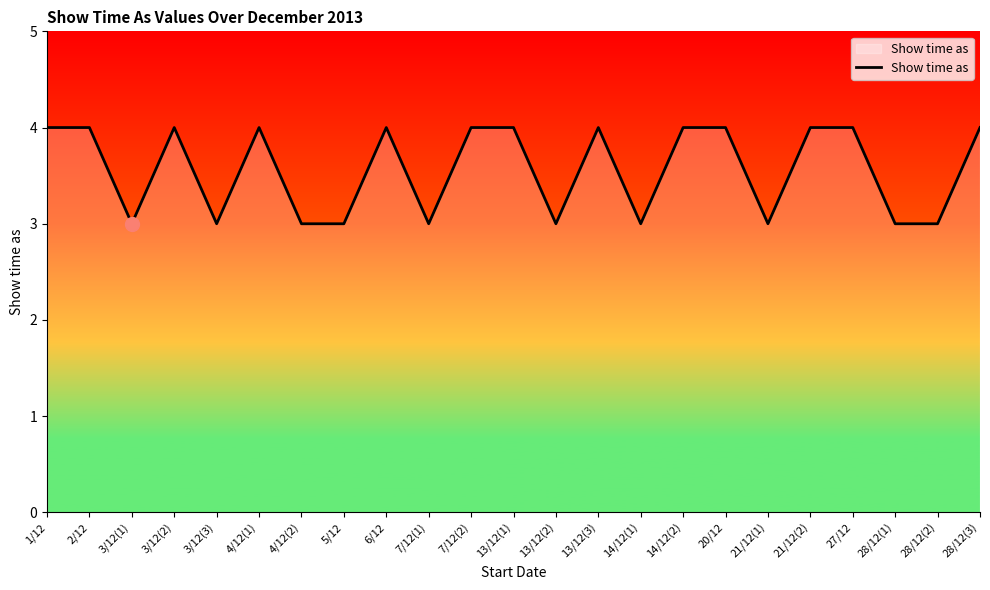

Does the chart display data point markers on the line(s)?

No